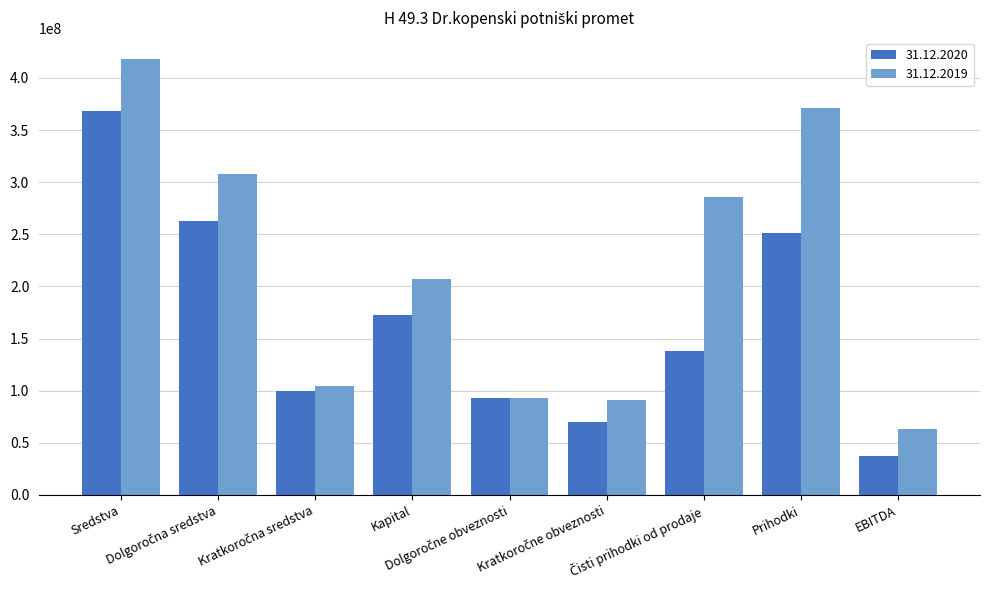

What is the label of the 1st bar from the right?

EBITDA